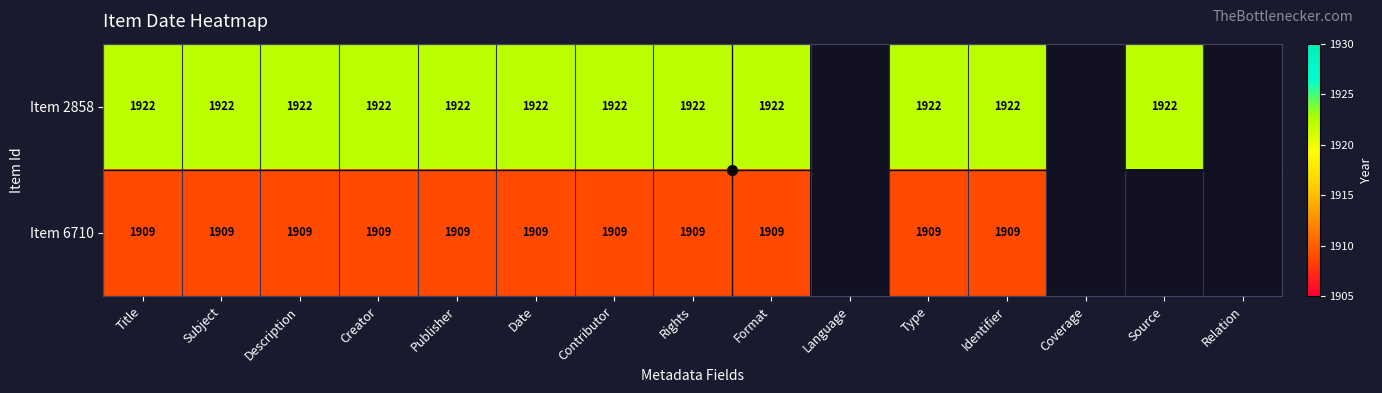

At Contributor, list the series in order from largest to smallest.

Item 2858, Item 6710